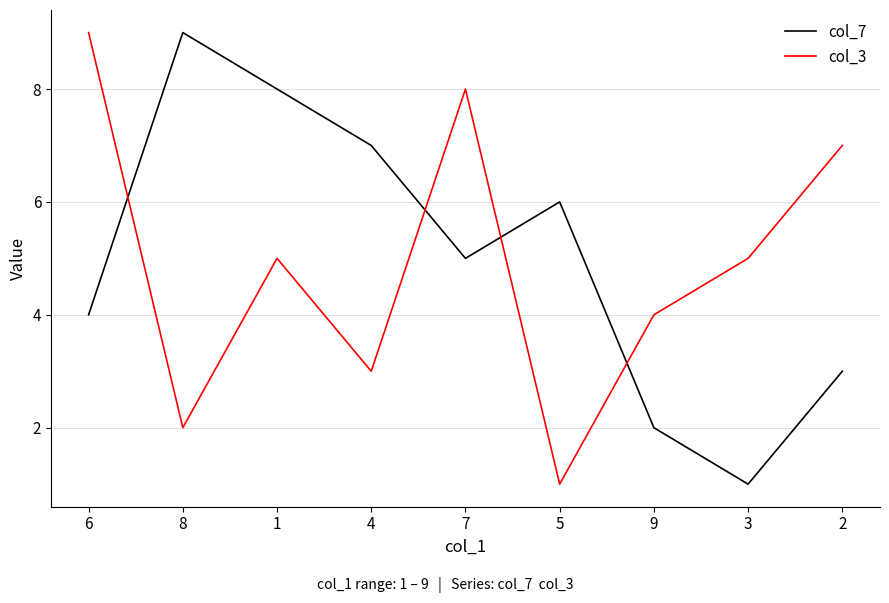

True or false: col_3 and col_7 intersect in this chart.

True